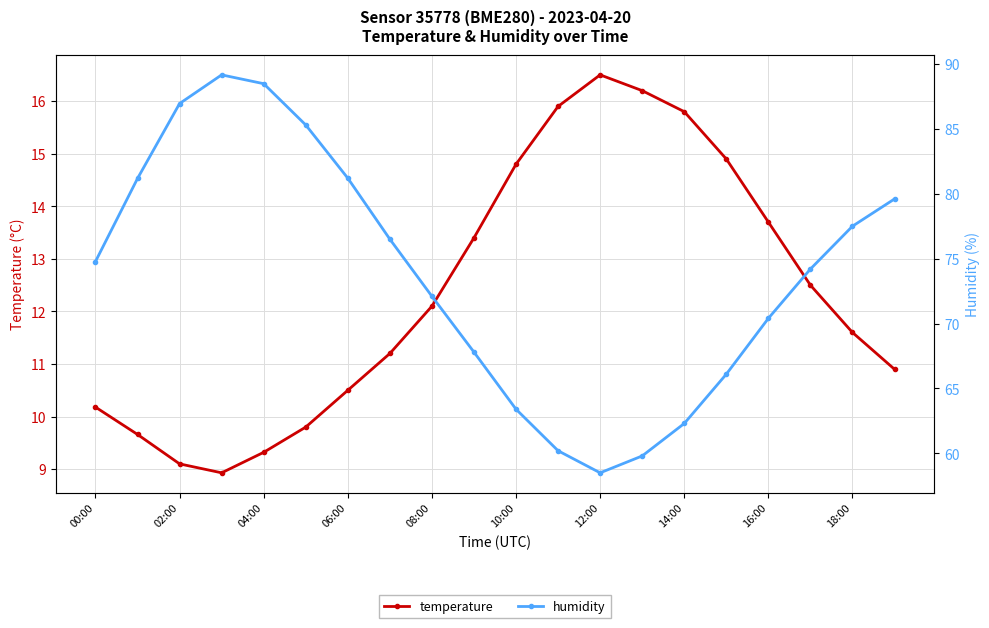

At 19, list the series in order from largest to smallest.

humidity, temperature